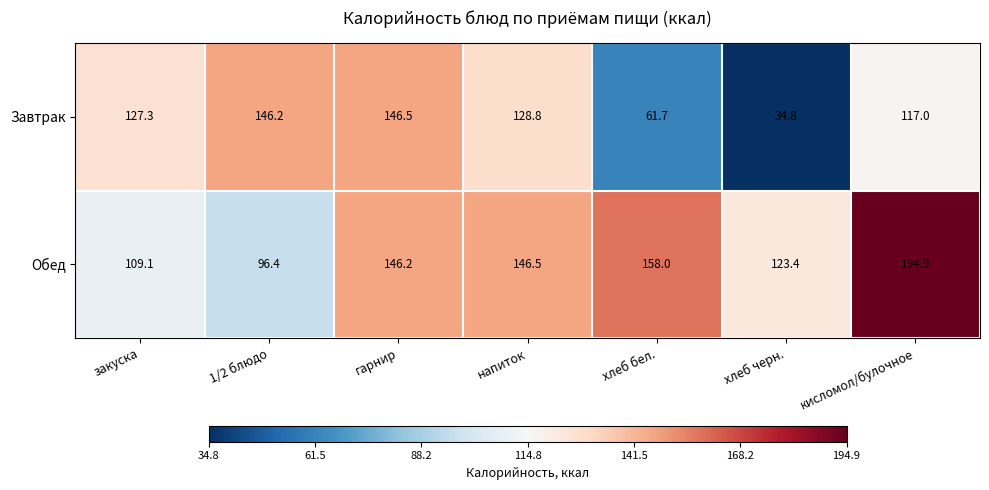

Rank the series at кисломол/булочное from lowest to highest value.

Завтрак, Обед